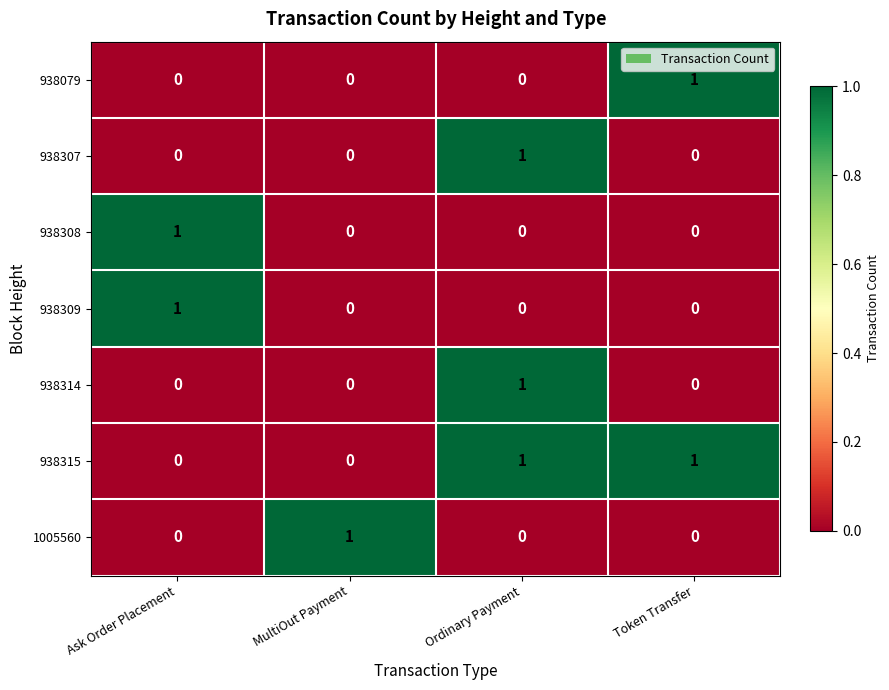

How many 938079 values are between 0 and 1?

4